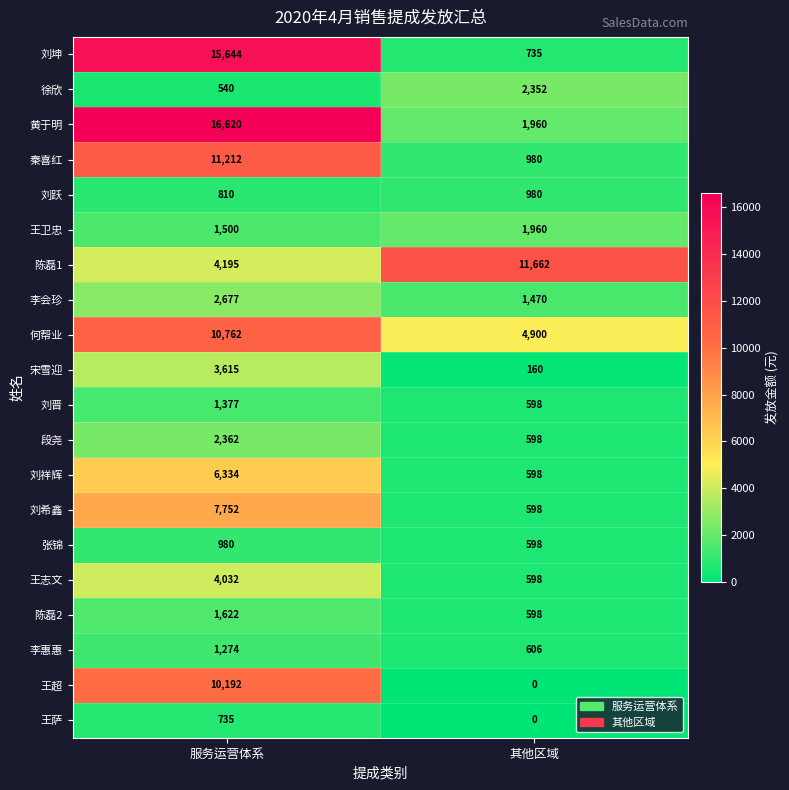

At which category is the sum across all series the highest?

服务运营体系